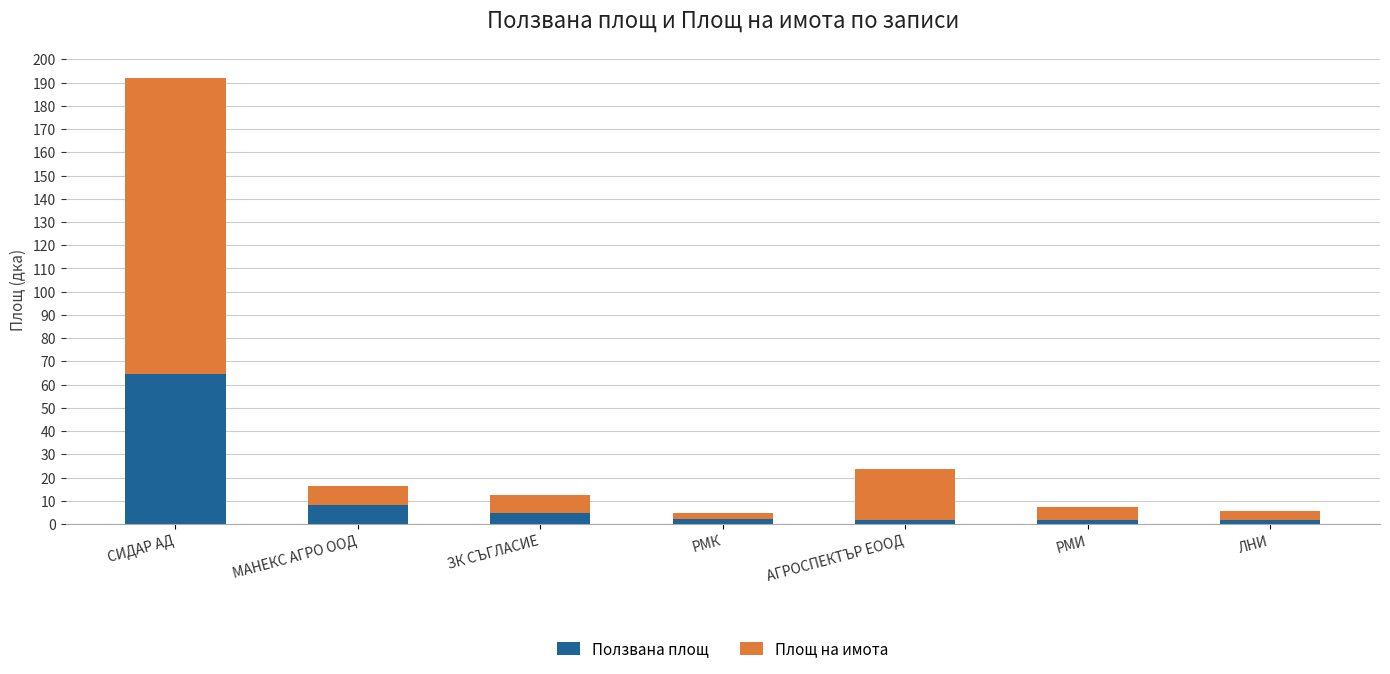

At which category is the sum across all series the highest?

СИДАР АД